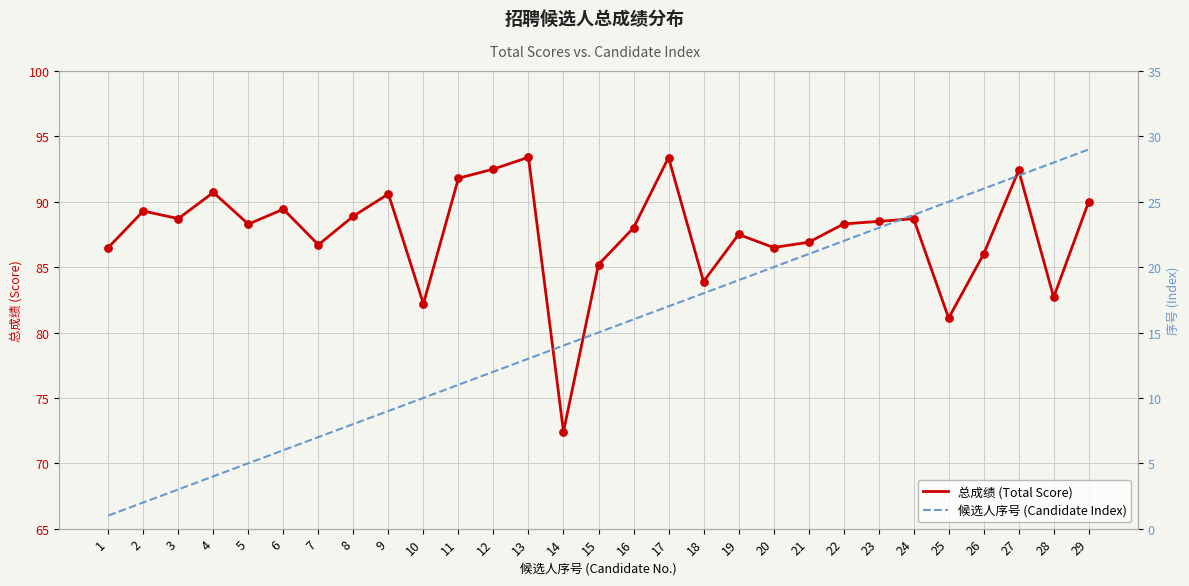

Is the value of 总成绩 (Total Score) at 21 greater than the value of 候选人序号 (Candidate Index) at 4?

Yes